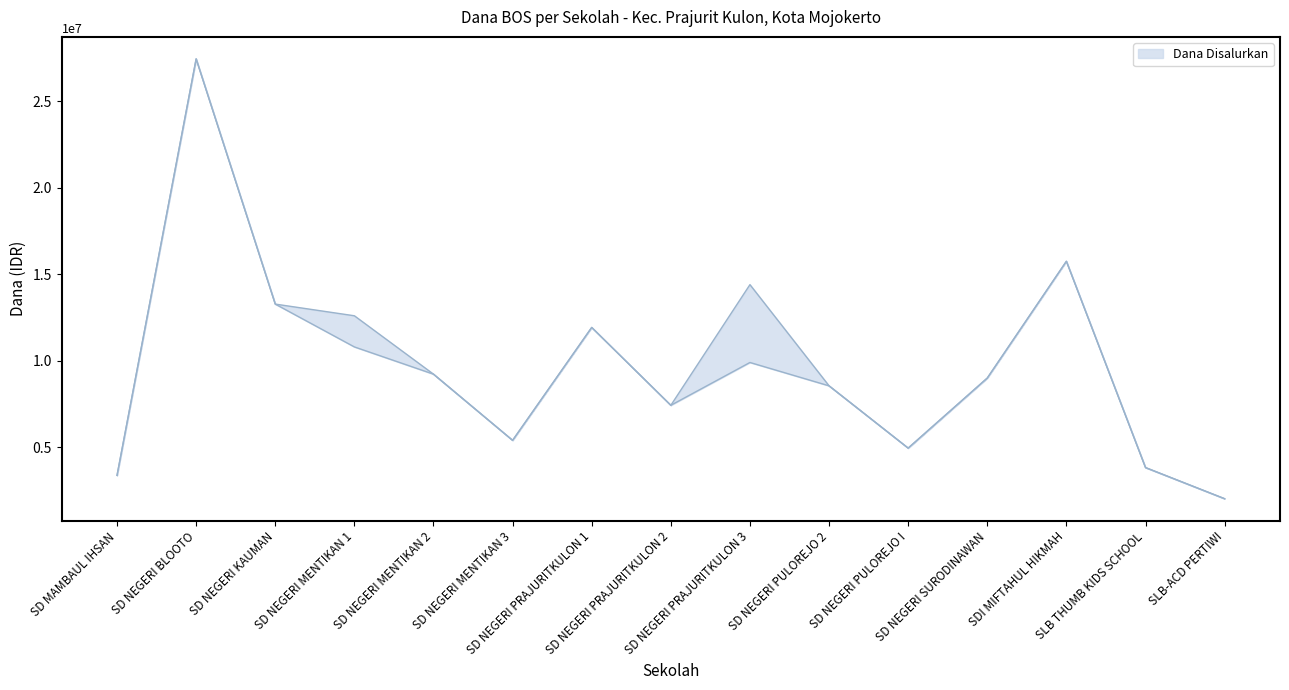

At which category is the sum across all series the highest?

SD NEGERI BLOOTO